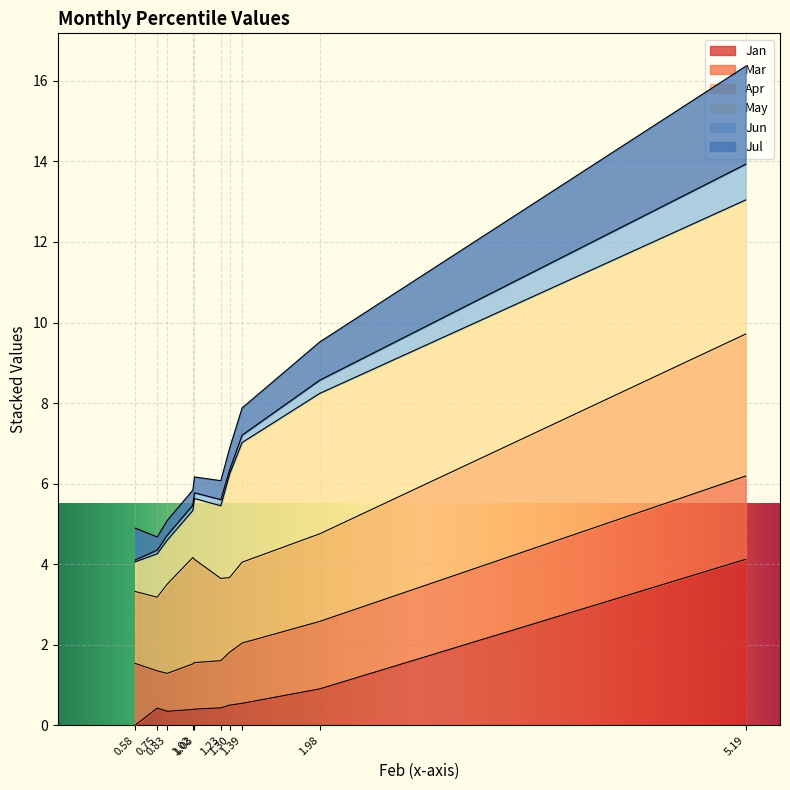

Does the chart display data point markers on the line(s)?

No